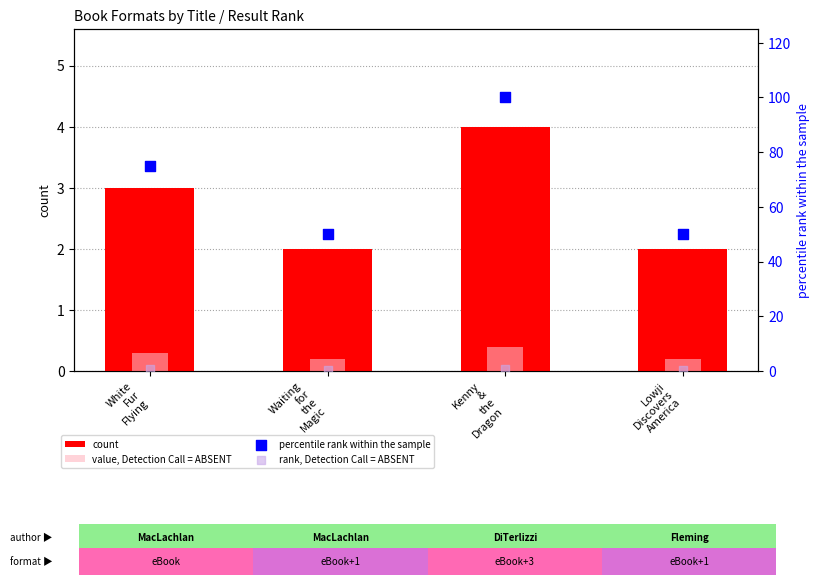

Which series reaches the minimum Y coordinate?

value, Detection Call = ABSENT